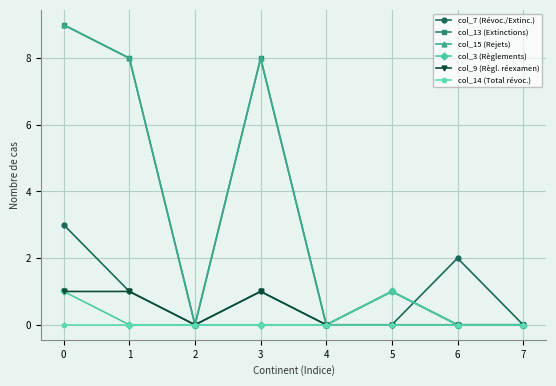

True or false: col_13 (Extinctions) has more than 1 interior local peaks.

True